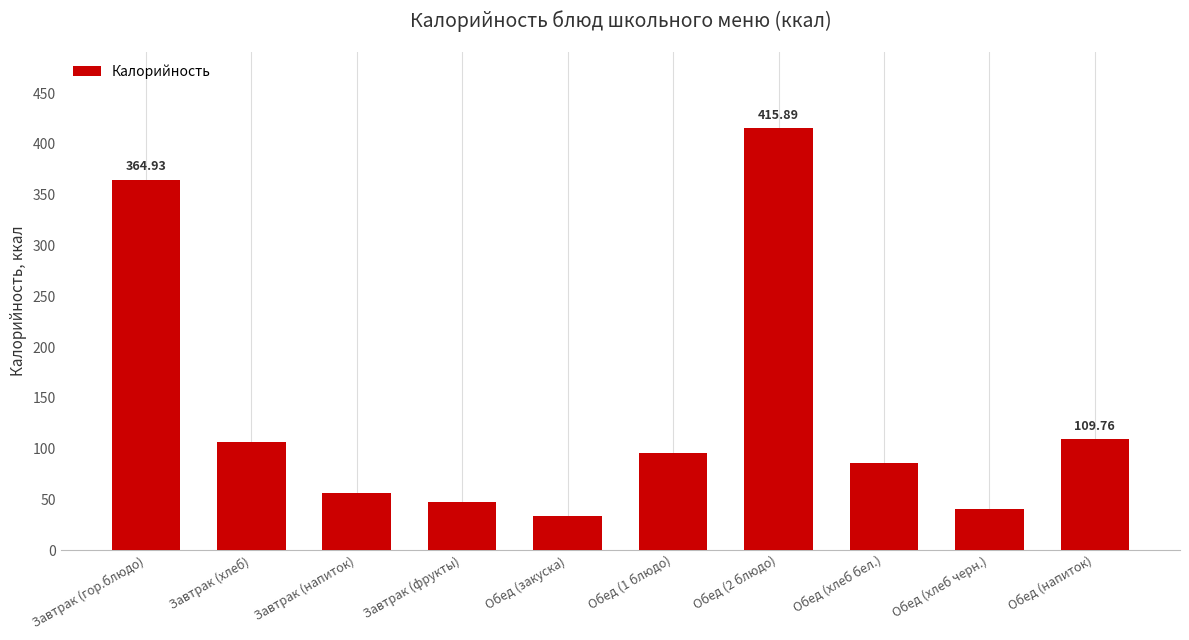

Are the bars horizontal?

No